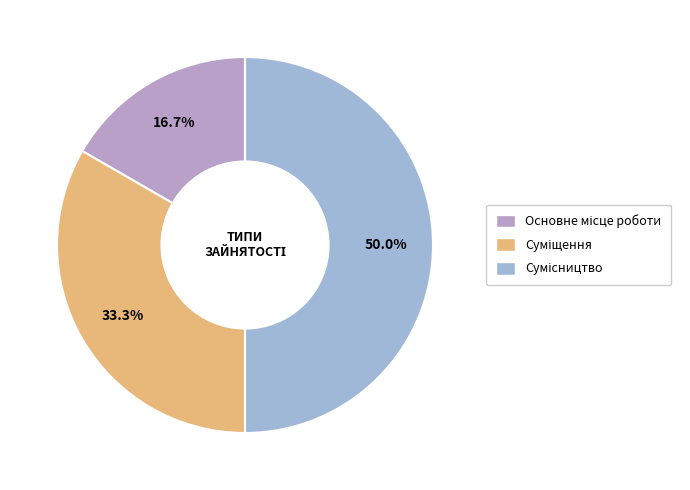

What portion of the pie excludes Основне місце роботи?

83.3%